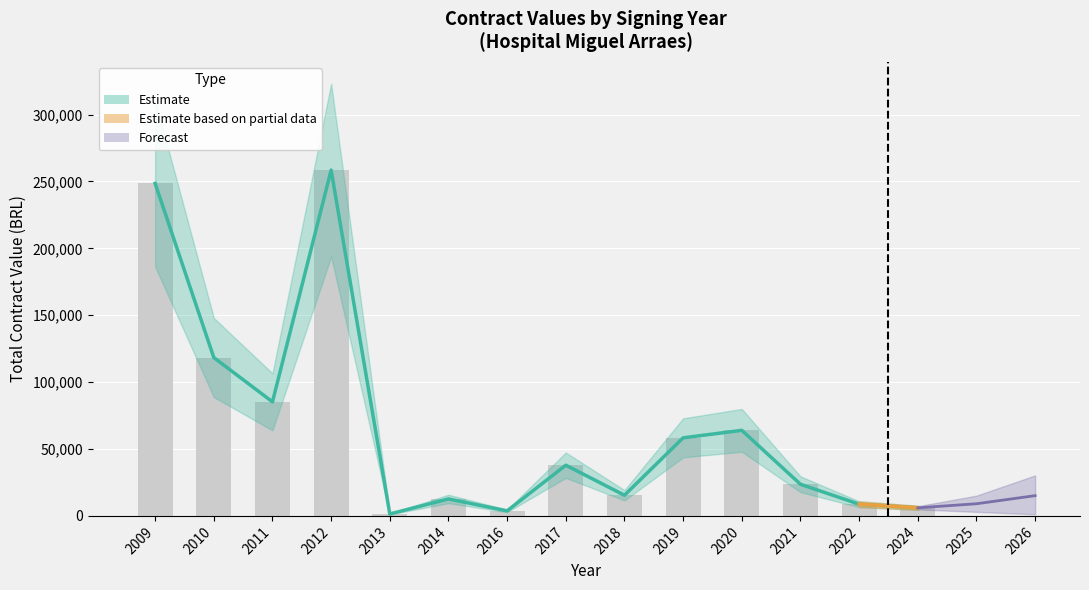

What is the difference between the maximum and minimum values?

257711.5